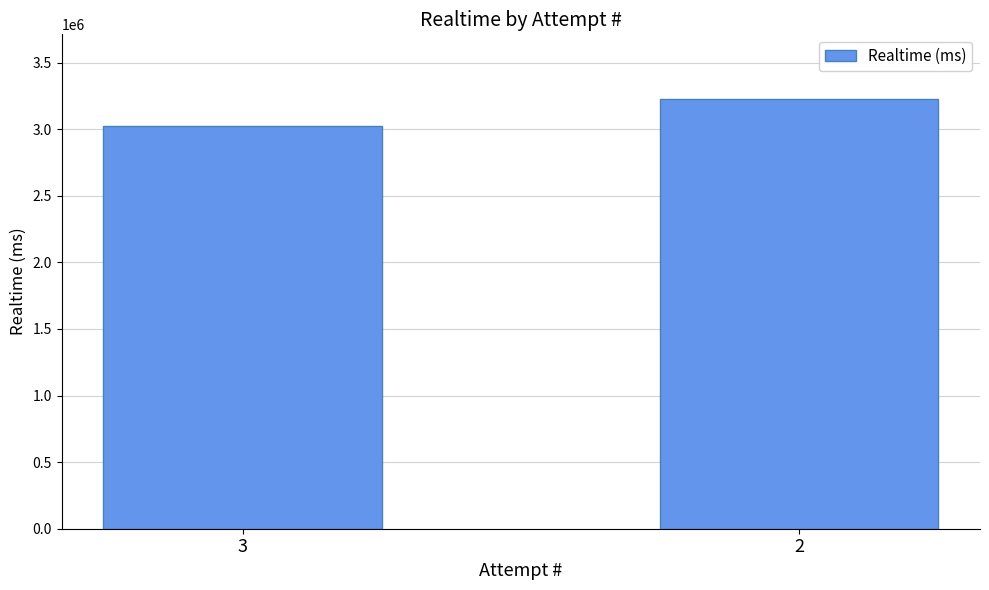

What is the sum of all values?

6251537